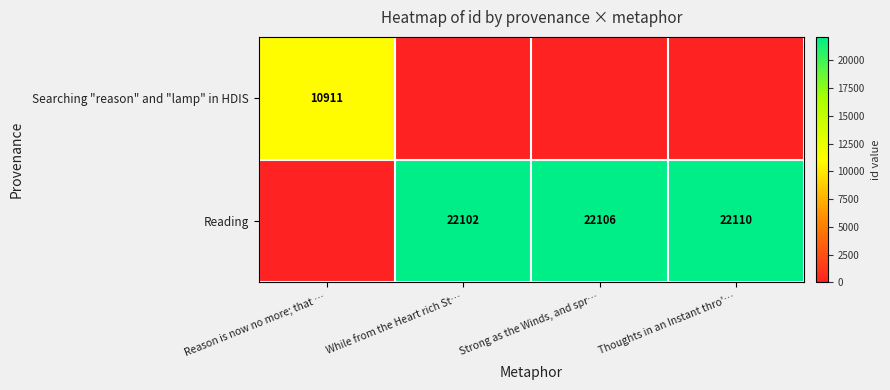

What is the spread (max minus min) of values at While from the Heart rich St…?

22102